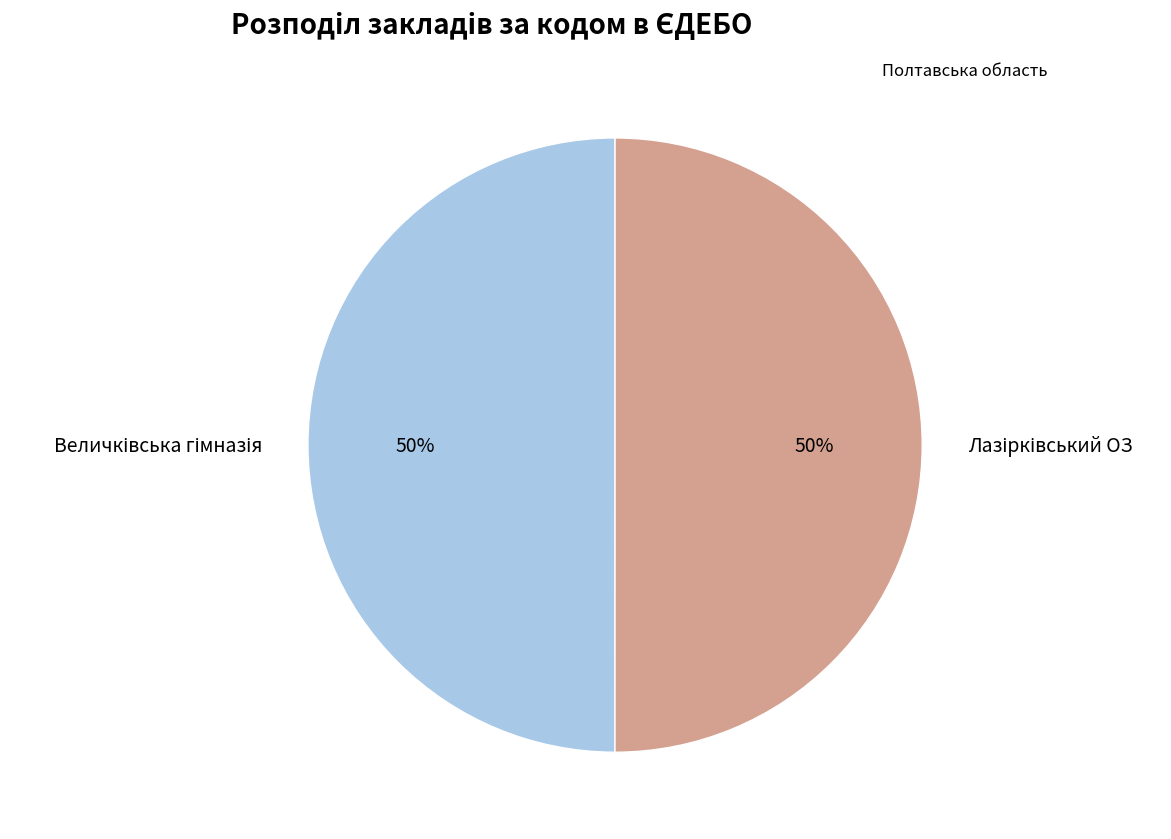

To the nearest percent, what is the average slice percentage?

50%